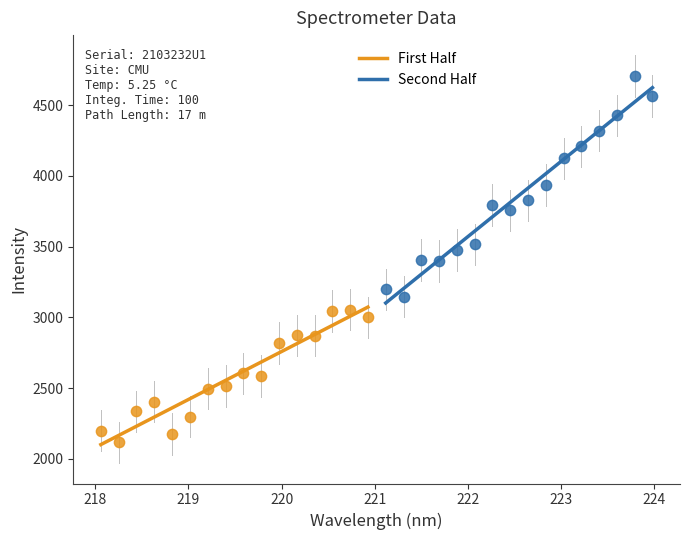

Which series has the largest Y range (max minus min)?

Second Half